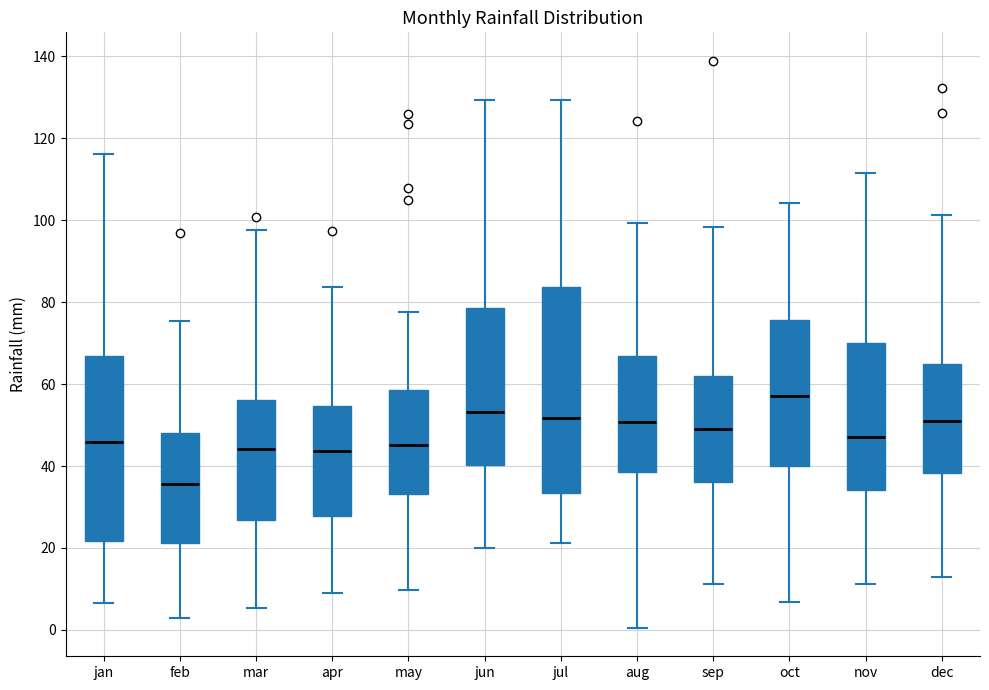

Reading left to right, read every box against the y-axis: the position of its median line, the range the box covers, and the ends of its whiskers. The values are not printed on the chart, so give them approximately, as read against the axis.

jan: median 46, box 22 to 66, whiskers 6 to 116
feb: median 36, box 22 to 48, whiskers 2 to 76
mar: median 44, box 26 to 56, whiskers 6 to 98
apr: median 44, box 28 to 54, whiskers 8 to 84
may: median 46, box 34 to 58, whiskers 10 to 78
jun: median 54, box 40 to 78, whiskers 20 to 130
jul: median 52, box 34 to 84, whiskers 22 to 130
aug: median 50, box 38 to 66, whiskers 0 to 100
sep: median 50, box 36 to 62, whiskers 12 to 98
oct: median 58, box 40 to 76, whiskers 6 to 104
nov: median 48, box 34 to 70, whiskers 12 to 112
dec: median 50, box 38 to 64, whiskers 14 to 102